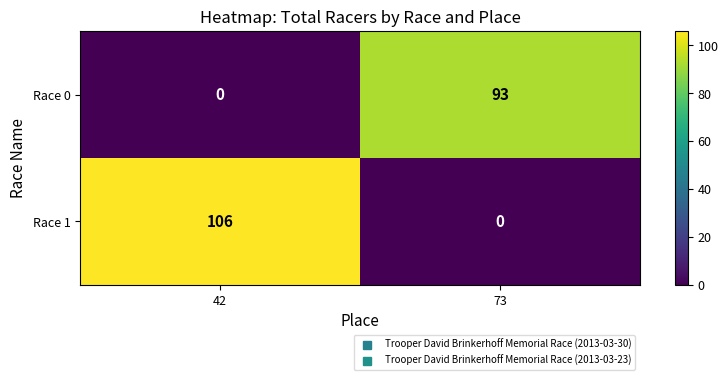

The value of Race 0 at 73 is 93. True or false?

True